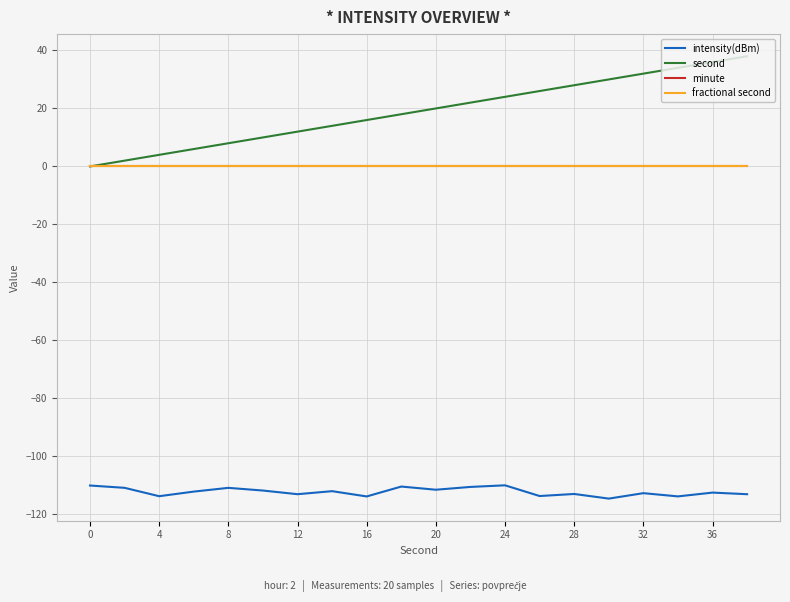

Is this an area chart (filled region under the line)?

No